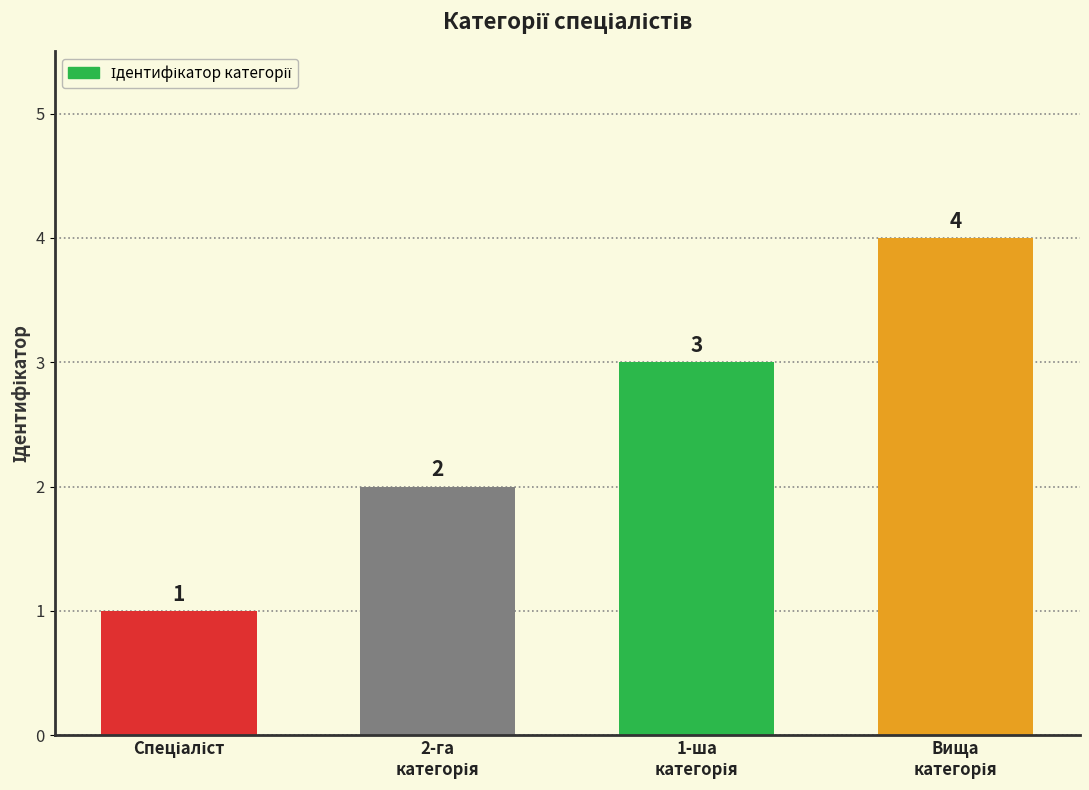

How many values are below 3?

2